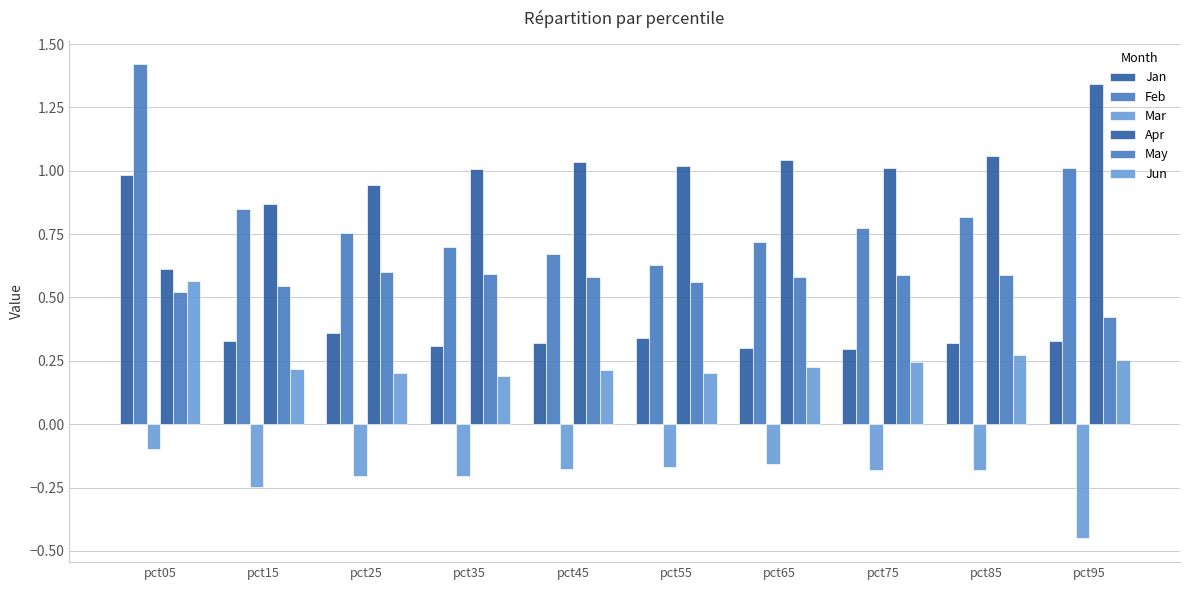

At which category does the chart reach its minimum across all series?

pct95